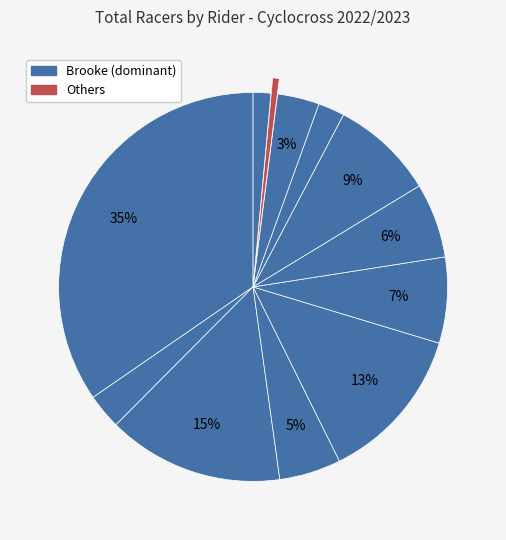

How many slices are in this pie chart?

12